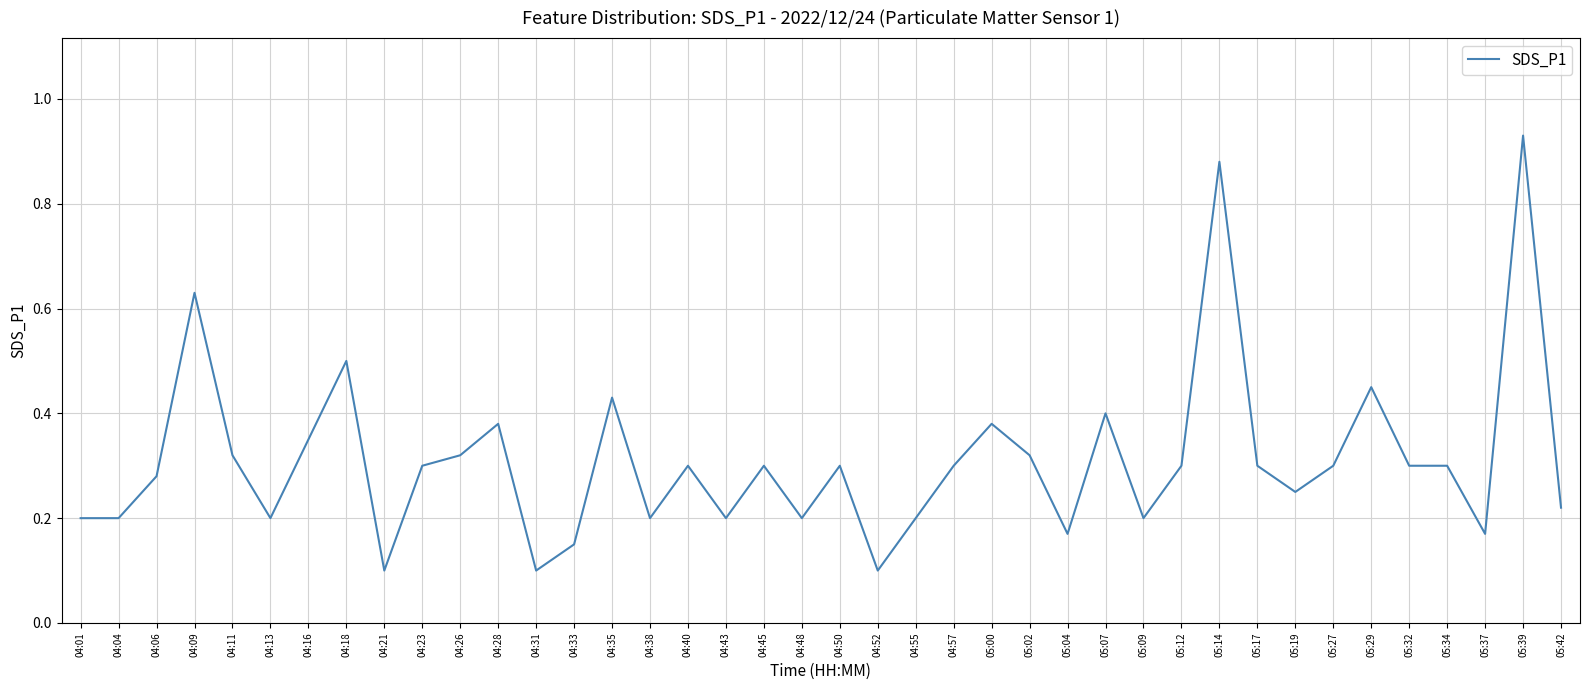

Between 04:52 and 05:17, which is larger?

05:17